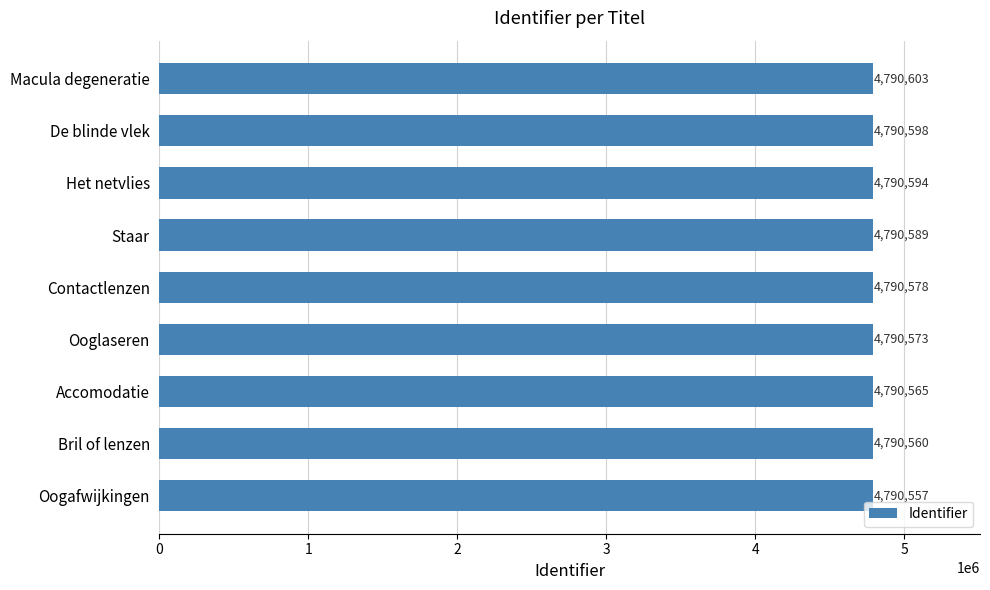

Rank the categories by value from lowest to highest.

Oogafwijkingen, Bril of lenzen, Accomodatie, Ooglaseren, Contactlenzen, Staar, Het netvlies, De blinde vlek, Macula degeneratie